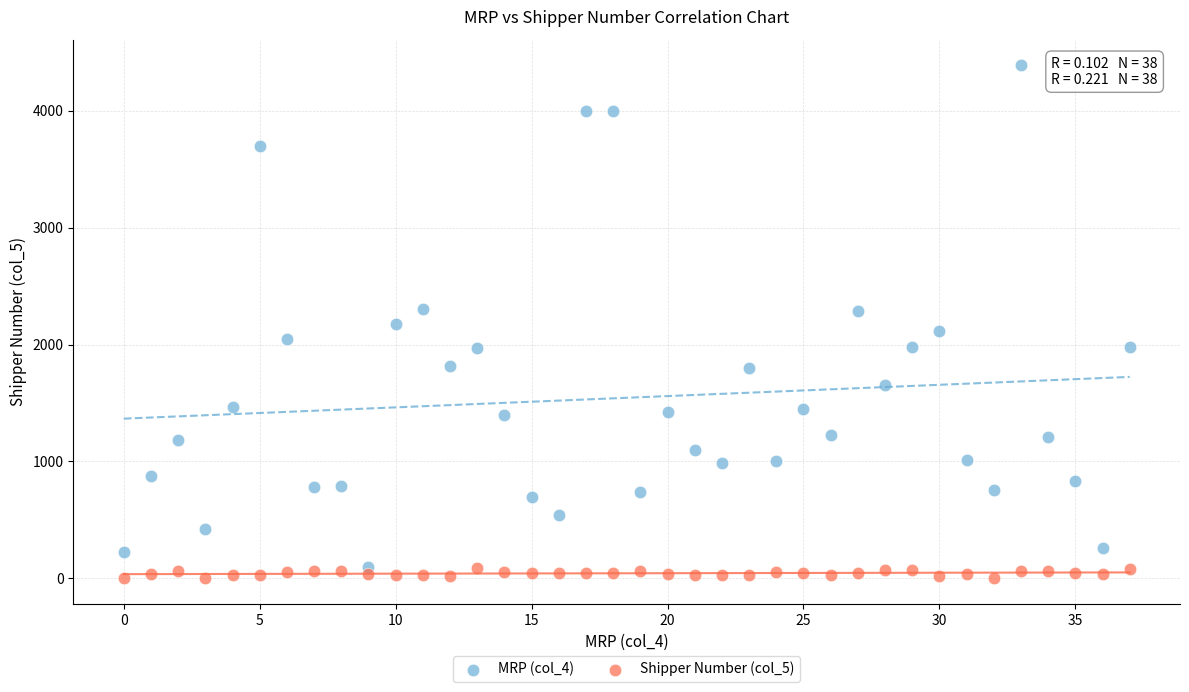

Across all data points, what is the range of Y values (max minus min)?

4389.0